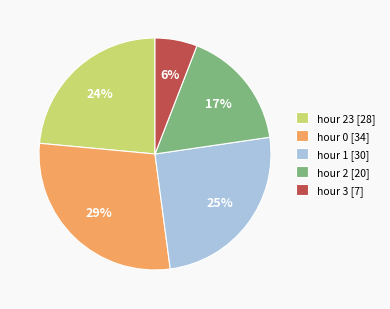

Is the sum of hour 2 [20] and hour 0 [34] greater than half?

No